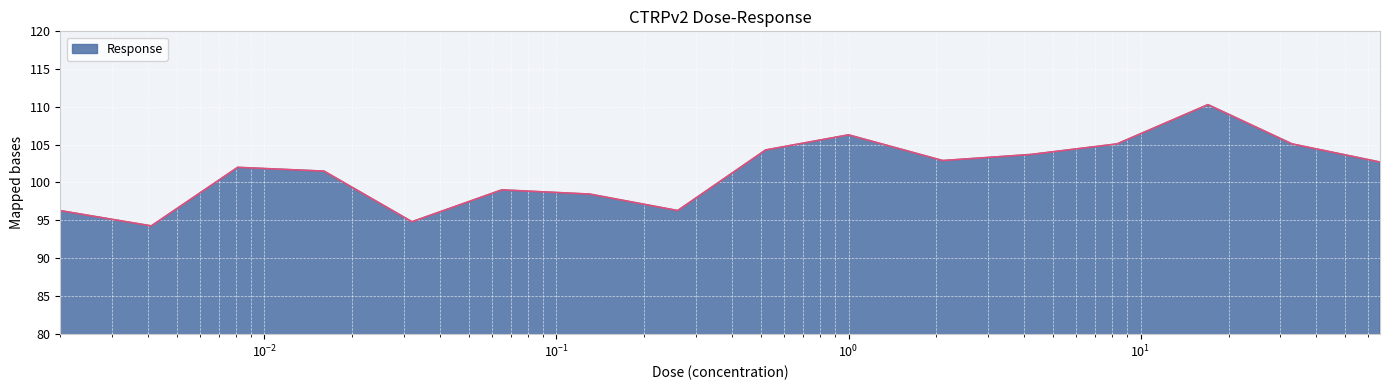

How many lines are shown in the chart?

1